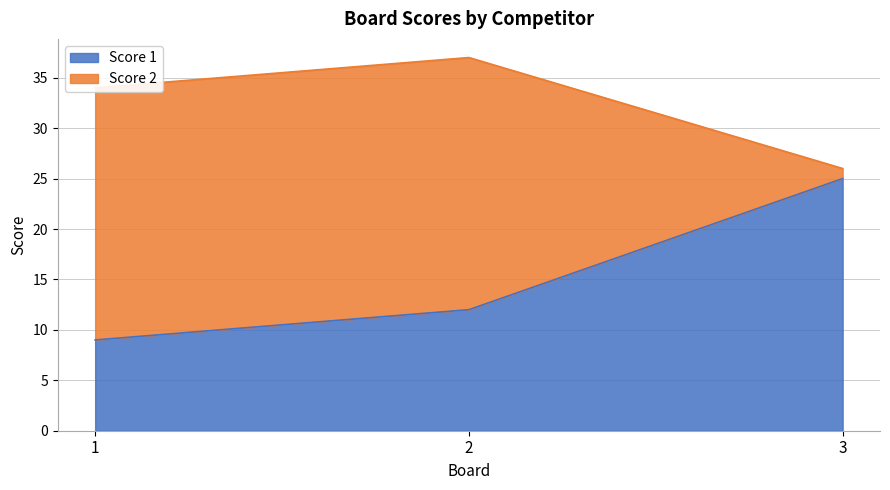

What is the approximate value at 1, to the nearest 10?

10